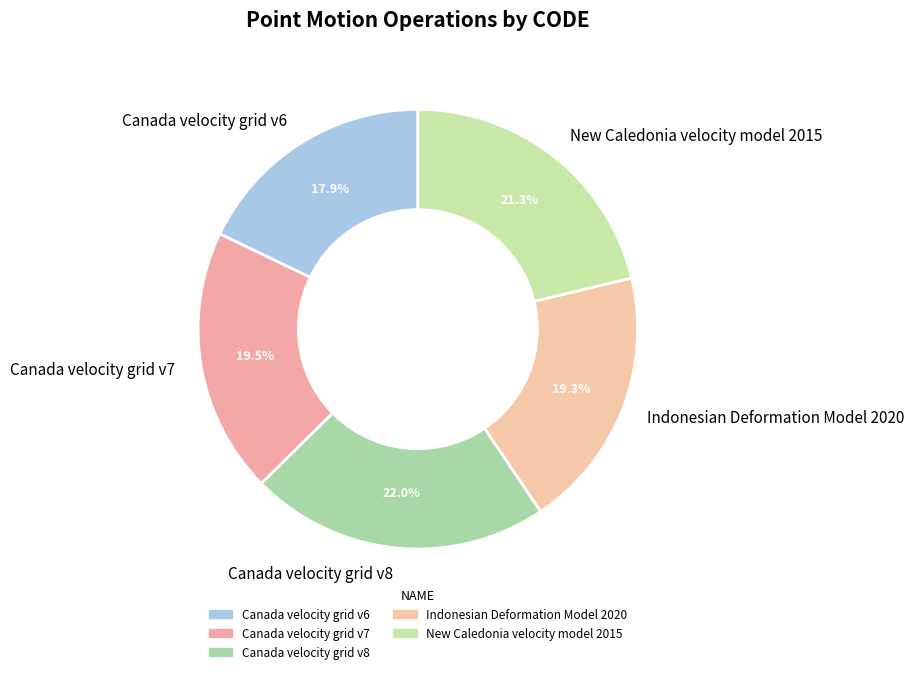

What is the total percentage of New Caledonia velocity model 2015 and Canada velocity grid v7?

40.8%